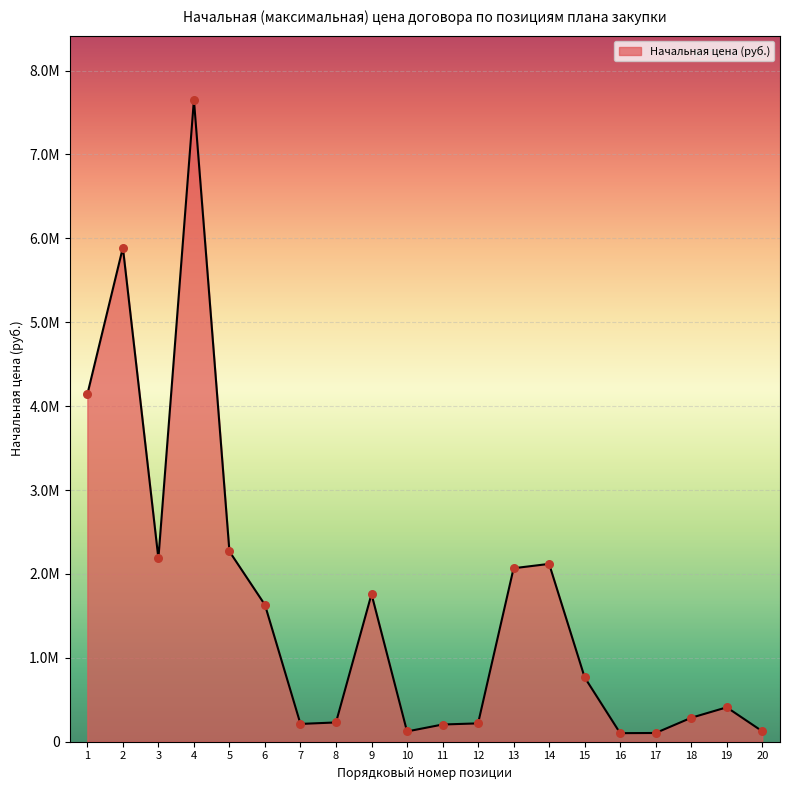

Is this an area chart (filled region under the line)?

Yes